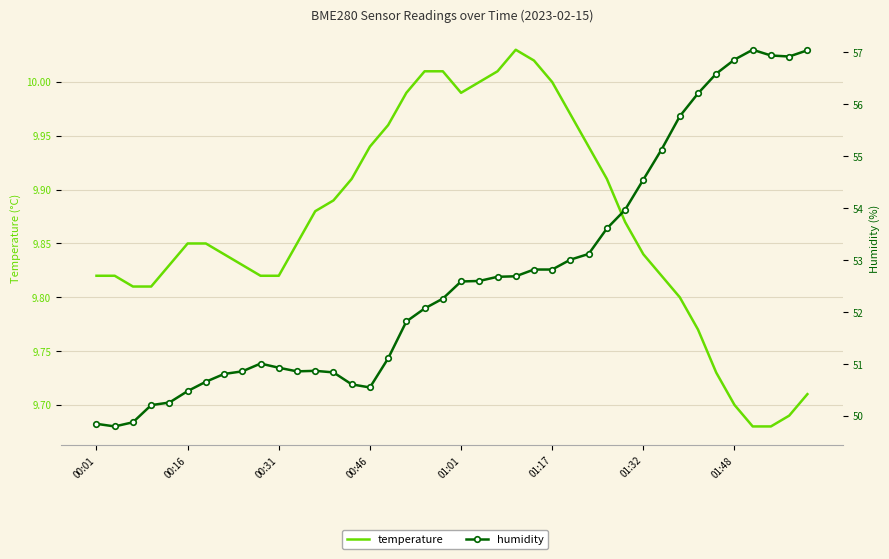

Rank the series by their average value, from highest to lowest.

humidity, temperature